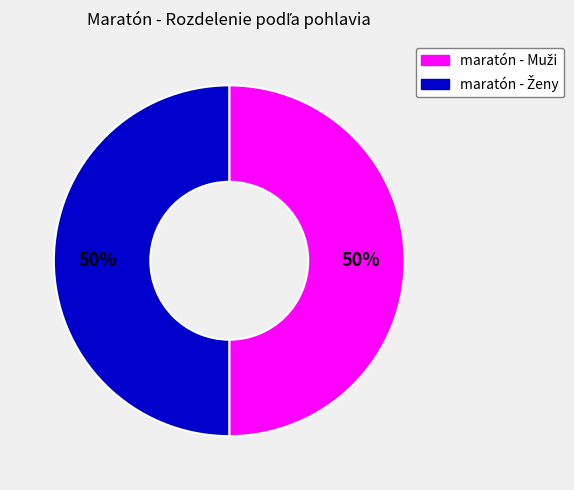

To the nearest percent, what is the average slice percentage?

50%